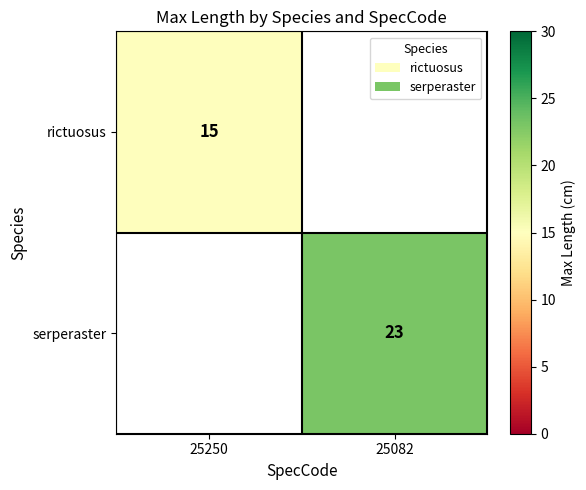

Is the value of serperaster at 25082 greater than the value of rictuosus at 25250?

Yes